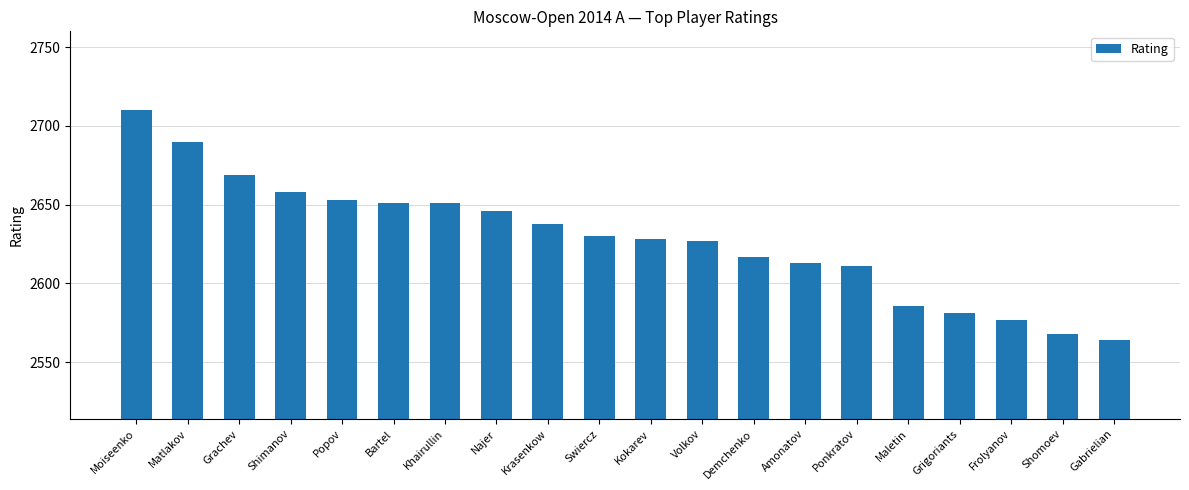

Reading left to right, transcribe all the data shown in this chart.

Moiseenko=2710	Matlakov=2690	Grachev=2669	Shimanov=2658	Popov=2653	Bartel=2651	Khairullin=2651	Najer=2646	Krasenkow=2638	Swiercz=2630	Kokarev=2628	Volkov=2627	Demchenko=2617	Amonatov=2613	Ponkratov=2611	Maletin=2586	Grigoriants=2581	Frolyanov=2577	Shomoev=2568	Gabrielian=2564